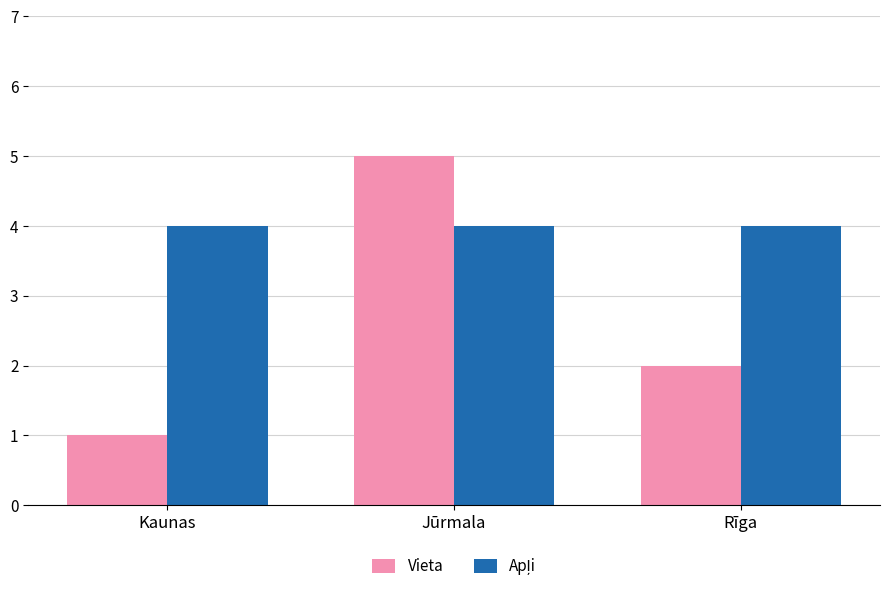

At which category is the sum across all series the highest?

Jūrmala